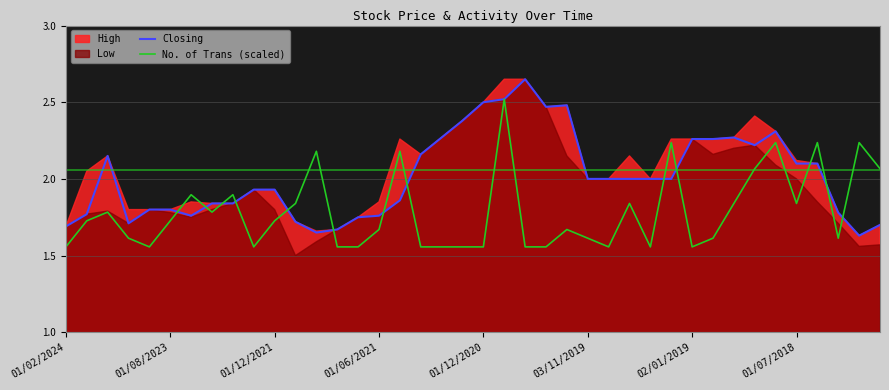

How many interior local peaks does the Closing series have?

5